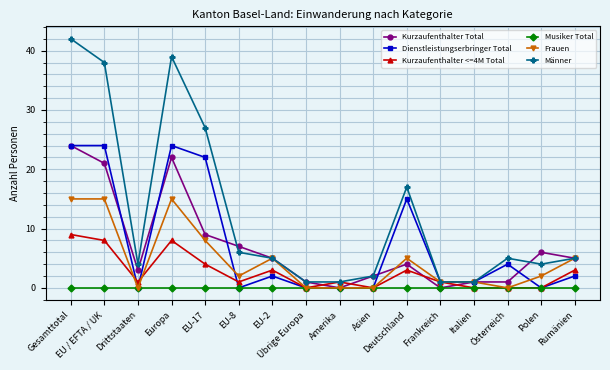

Does the chart display data point markers on the line(s)?

Yes